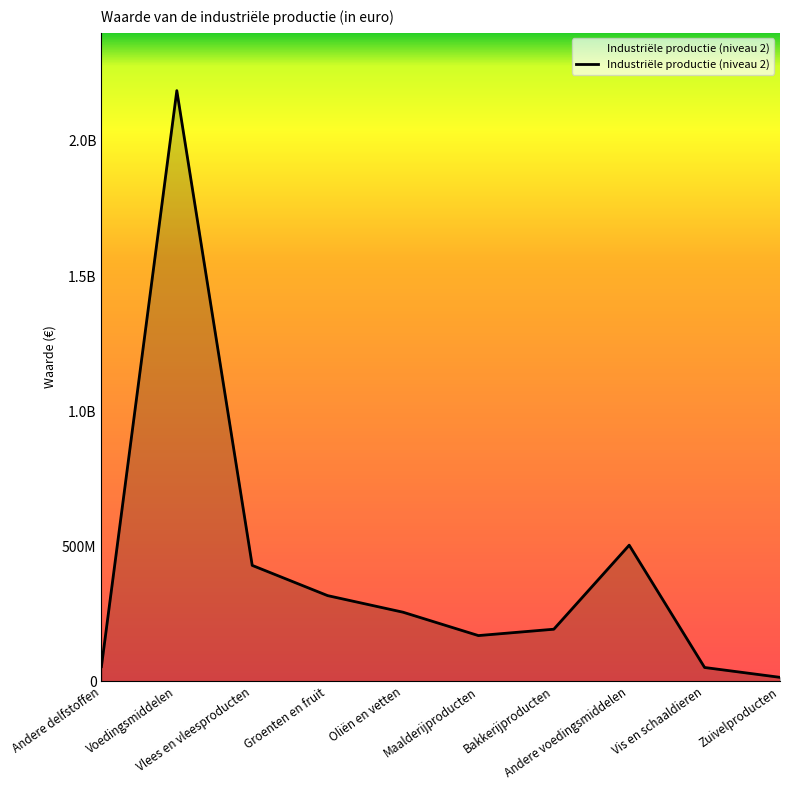

What is the difference between the values at Andere voedingsmiddelen and Oliën en vetten?

248075216